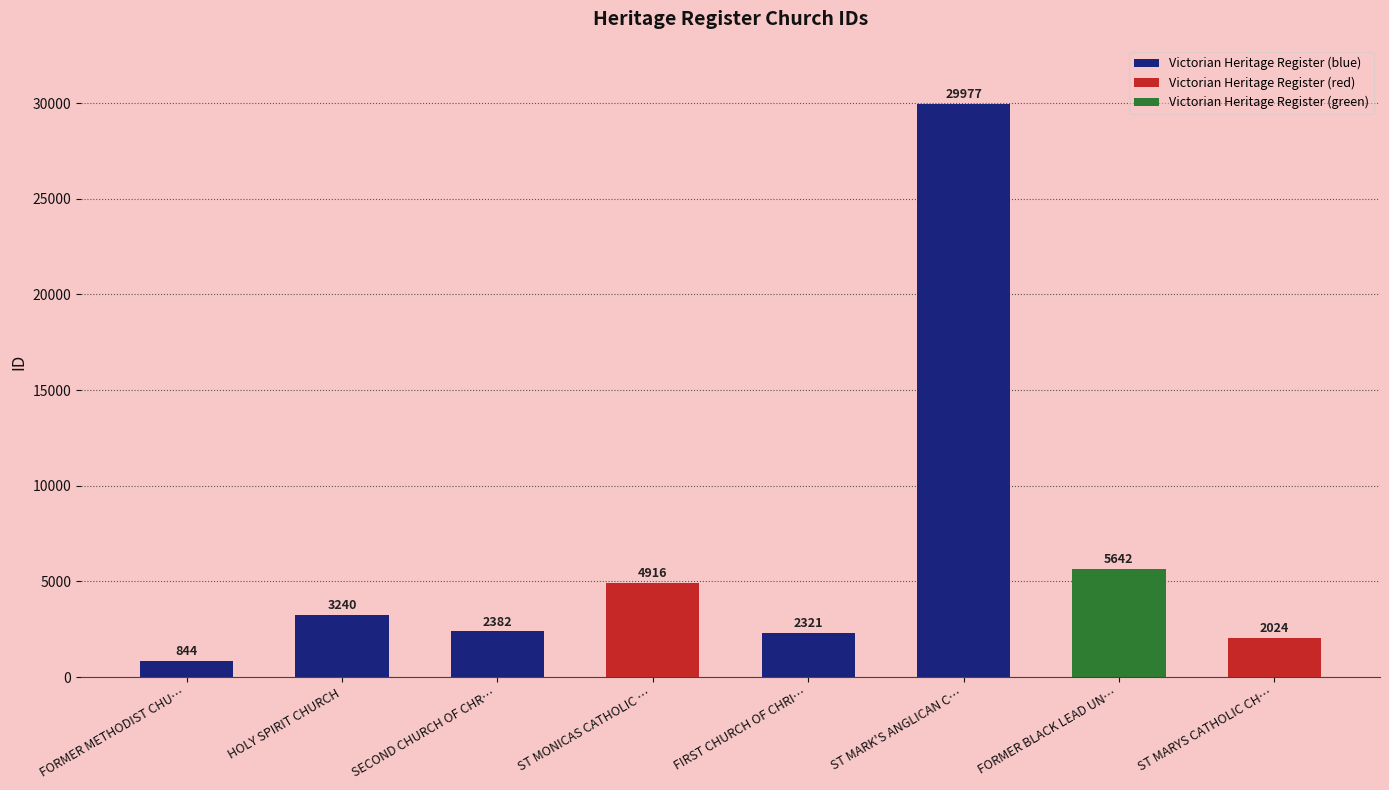

At which label is the value closest to 15410?

FORMER BLACK LEAD UN…